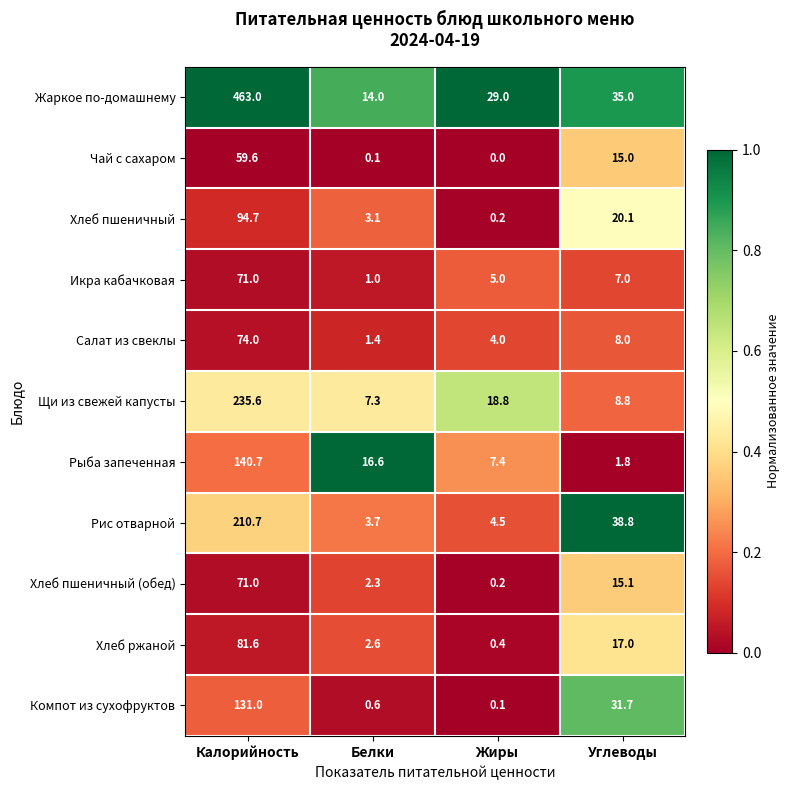

What is the spread (max minus min) of values at Калорийность?

403.4